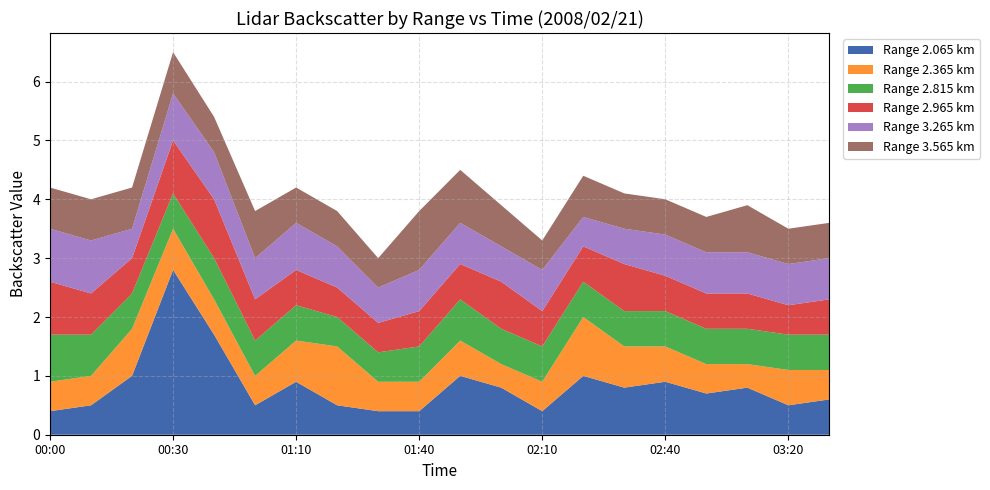

Reading left to right, transcribe all the data shown in this chart.

2.065: 00:00=0.4	00:10=0.5	00:20=1.0	00:30=2.8	00:40=1.7	00:50=0.5	01:10=0.9	01:20=0.5	01:30=0.4	01:40=0.4	01:50=1.0	02:00=0.8	02:10=0.4	02:20=1.0	02:30=0.8	02:40=0.9	03:00=0.7	03:10=0.8	03:20=0.5	03:30=0.6
2.365: 00:00=0.5	00:10=0.5	00:20=0.8	00:30=0.7	00:40=0.6	00:50=0.5	01:10=0.7	01:20=1.0	01:30=0.5	01:40=0.5	01:50=0.6	02:00=0.4	02:10=0.5	02:20=1.0	02:30=0.7	02:40=0.6	03:00=0.5	03:10=0.4	03:20=0.6	03:30=0.5
2.815: 00:00=0.8	00:10=0.7	00:20=0.6	00:30=0.6	00:40=0.7	00:50=0.6	01:10=0.6	01:20=0.5	01:30=0.5	01:40=0.6	01:50=0.7	02:00=0.6	02:10=0.6	02:20=0.6	02:30=0.6	02:40=0.6	03:00=0.6	03:10=0.6	03:20=0.6	03:30=0.6
2.965: 00:00=0.9	00:10=0.7	00:20=0.6	00:30=0.9	00:40=1.0	00:50=0.7	01:10=0.6	01:20=0.5	01:30=0.5	01:40=0.6	01:50=0.6	02:00=0.8	02:10=0.6	02:20=0.6	02:30=0.8	02:40=0.6	03:00=0.6	03:10=0.6	03:20=0.5	03:30=0.6
3.265: 00:00=0.9	00:10=0.9	00:20=0.5	00:30=0.8	00:40=0.8	00:50=0.7	01:10=0.8	01:20=0.7	01:30=0.6	01:40=0.7	01:50=0.7	02:00=0.6	02:10=0.7	02:20=0.5	02:30=0.6	02:40=0.7	03:00=0.7	03:10=0.7	03:20=0.7	03:30=0.7
3.565: 00:00=0.7	00:10=0.7	00:20=0.7	00:30=0.7	00:40=0.6	00:50=0.8	01:10=0.6	01:20=0.6	01:30=0.5	01:40=1.0	01:50=0.9	02:00=0.7	02:10=0.5	02:20=0.7	02:30=0.6	02:40=0.6	03:00=0.6	03:10=0.8	03:20=0.6	03:30=0.6